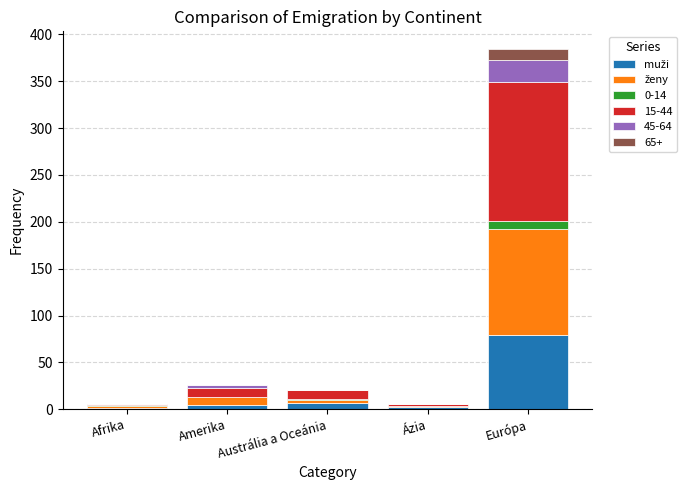

At which category is the sum across all series the highest?

Európa